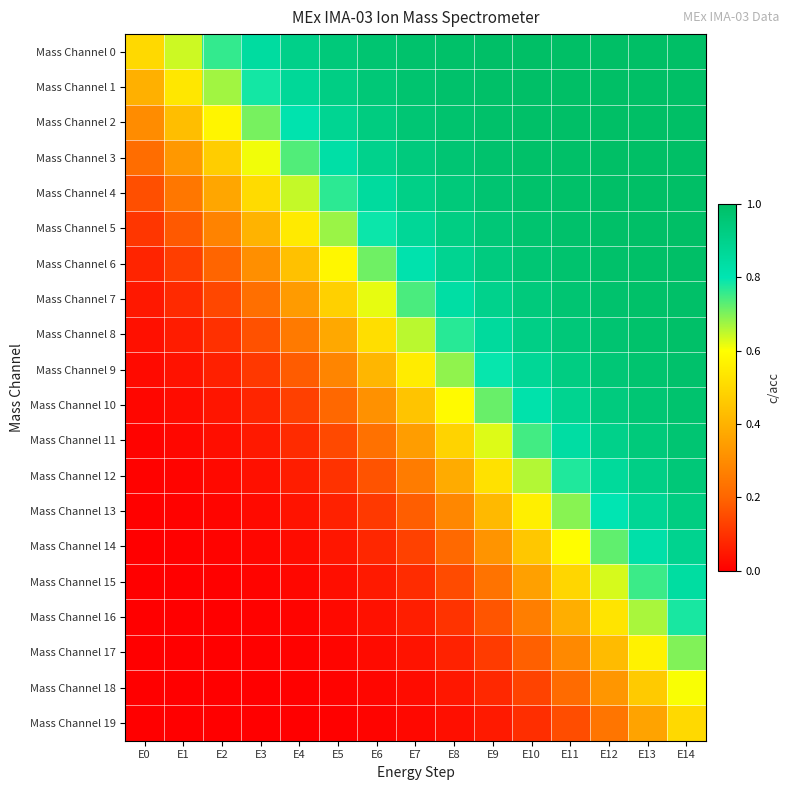

Which series changed the most between E4 and E9?

Mass Channel 9